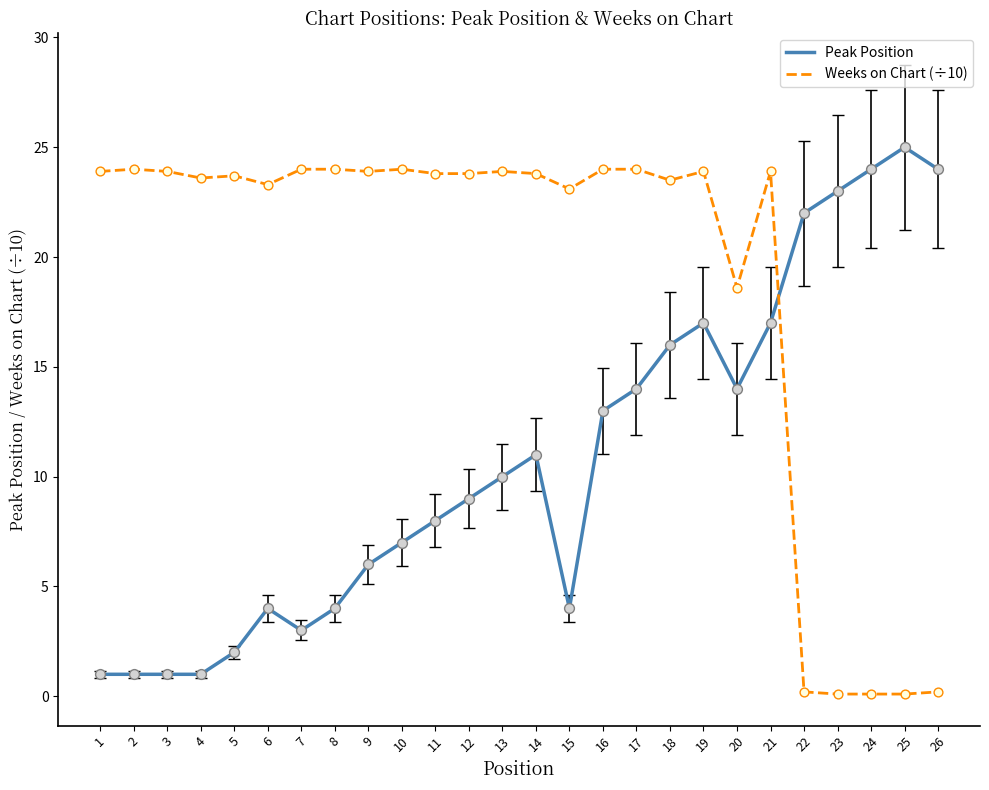

Which series has the largest total across all categories?

Weeks on Chart (÷10)